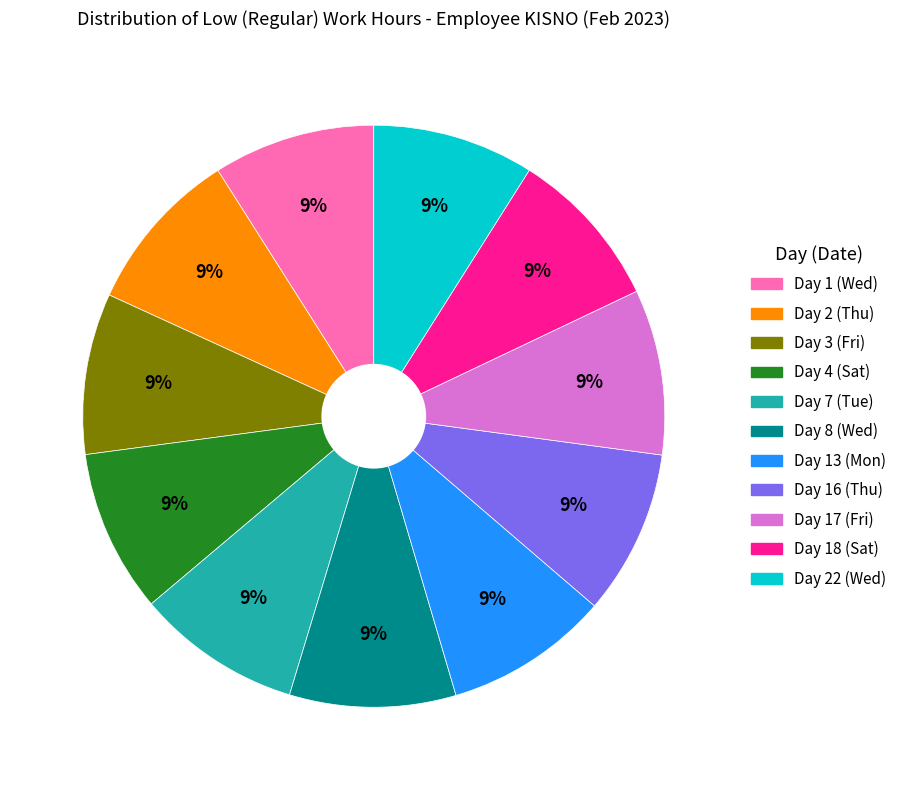

Is the sum of Day 22 (Wed) and Day 2 (Thu) greater than half?

No